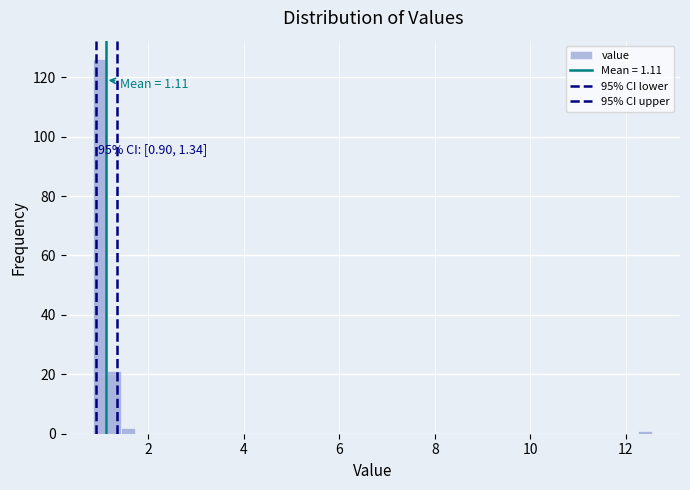

Around what value on the x-axis is the tallest bar? Give the approximate position of its centre, as read against the axis.

1.0